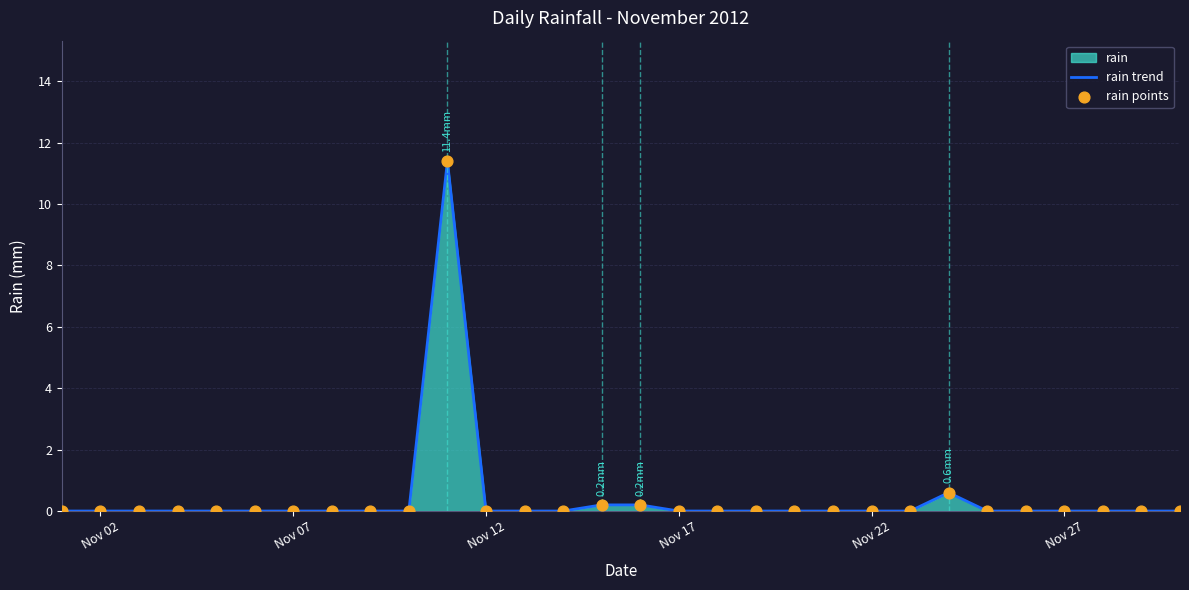

What is the difference between the maximum and minimum values?

11.4